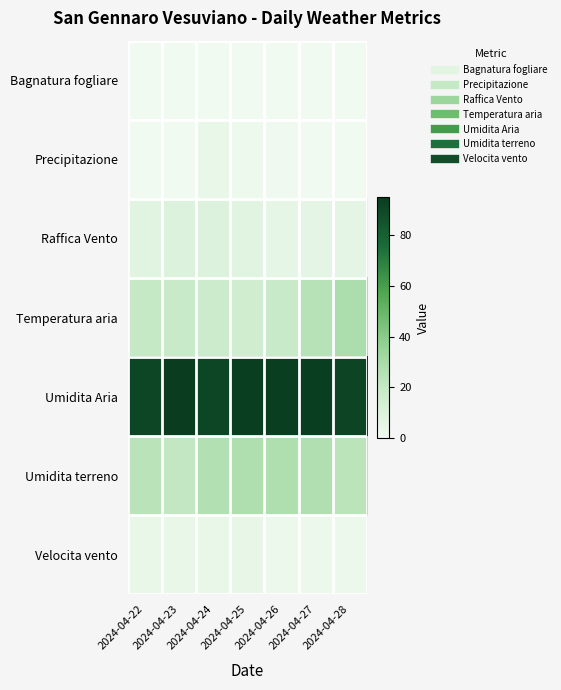

At which category is the sum across all series the highest?

2024-04-27